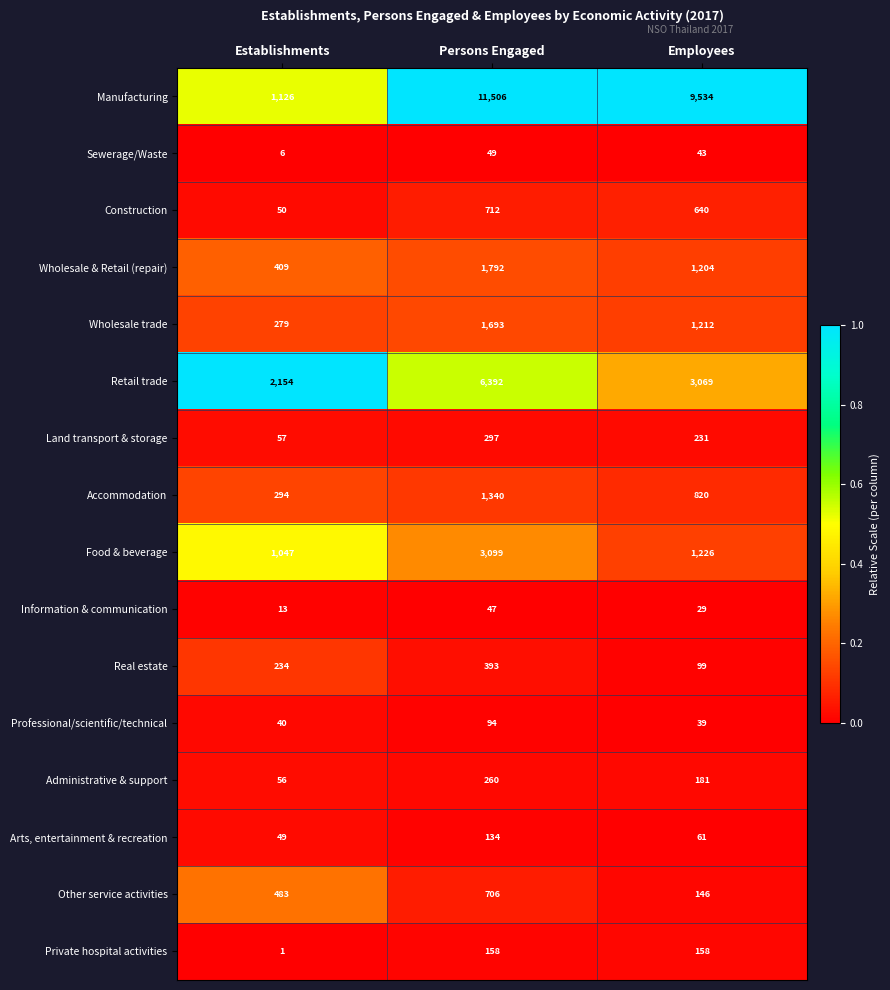

What is the difference between the highest and lowest values at Establishments?

2153